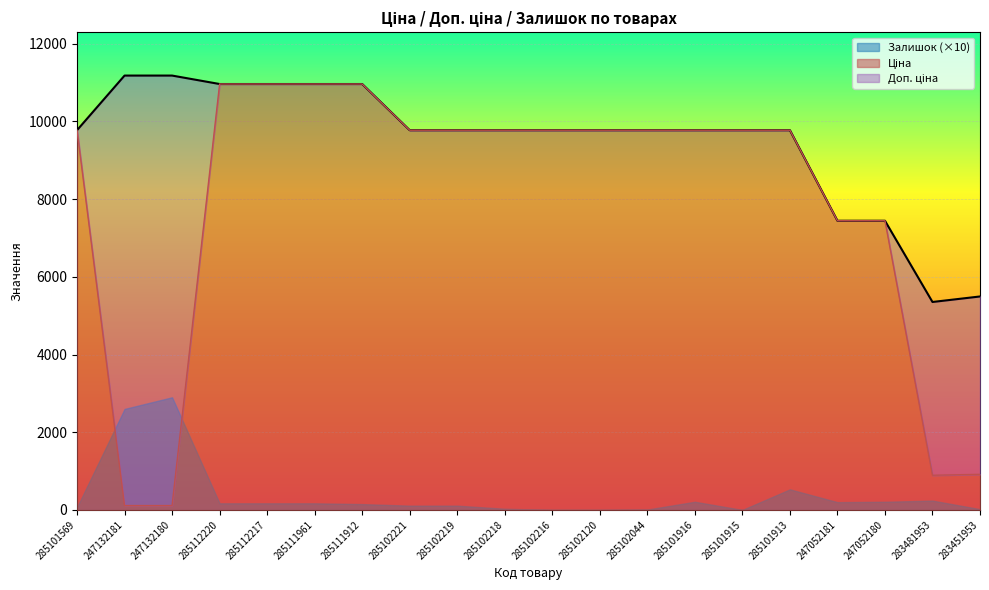

True or false: Ціна and Доп. ціна intersect in this chart.

False